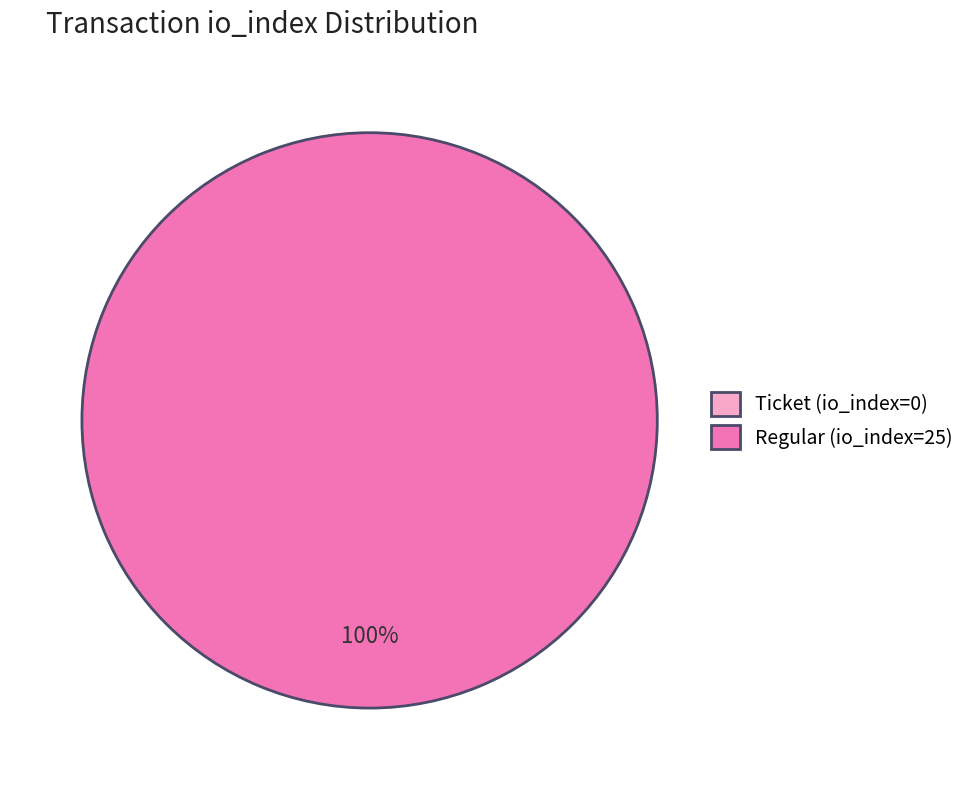

What percentage is the Regular (io_index=25) slice, to the nearest percent?

100%